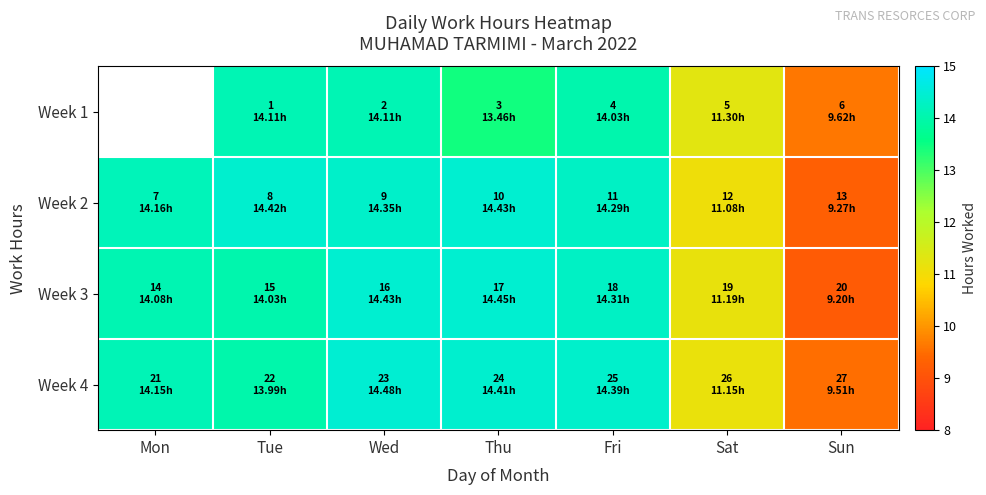

What is the difference between the Week 3 values at Wed and Sat?

3.2